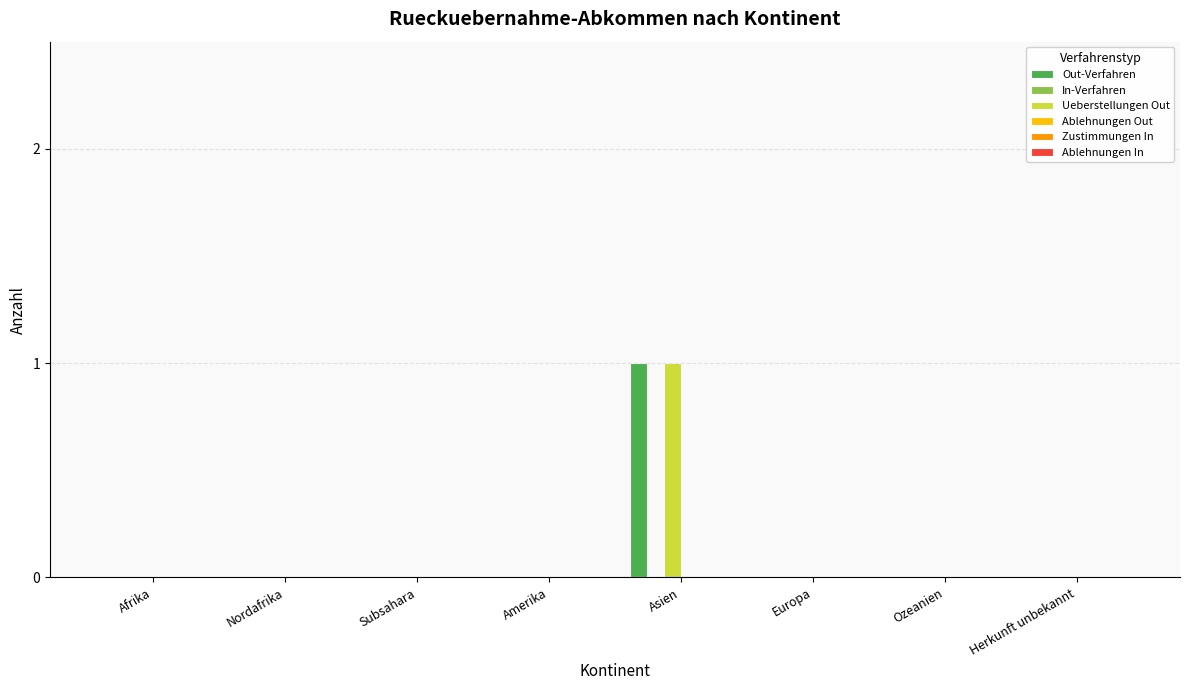

Is it true that Ueberstellungen Out equals 1 at Asien?

True